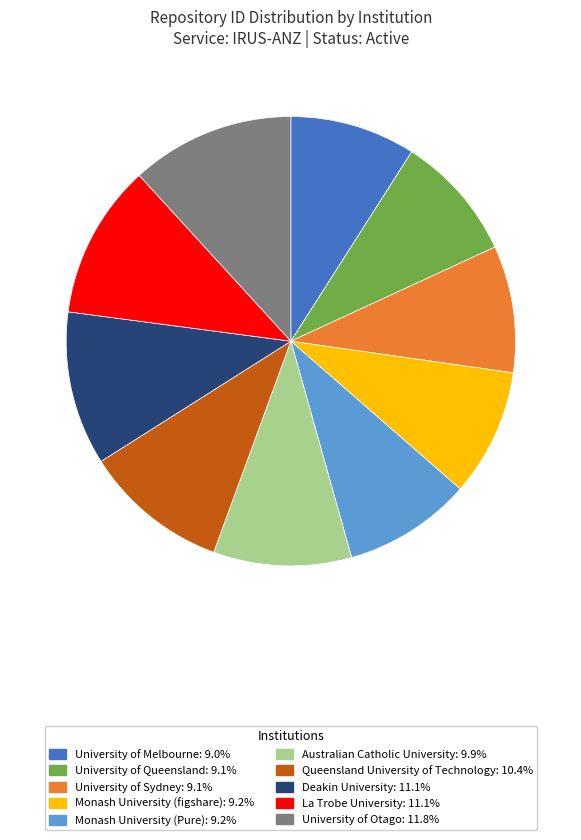

Approximately how many times larger is the value at Monash University (figshare) compared to Deakin University?

0.8